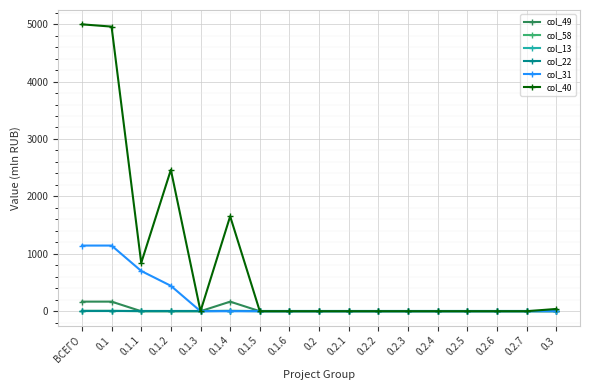

In col_49, how many points are lower than both neighbors (excluding endpoints)?

1